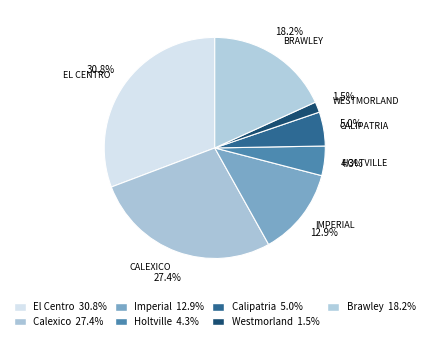

What is the smallest slice in the pie chart?

Westmorland